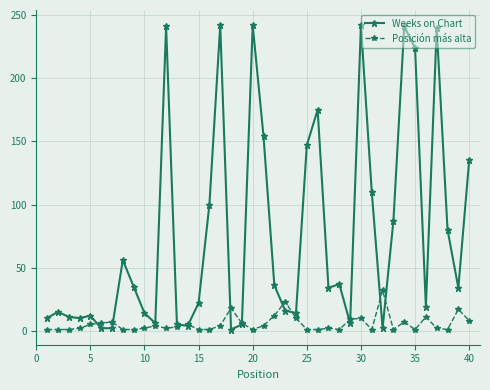

True or false: Posición más alta and Weeks on Chart intersect in this chart.

True